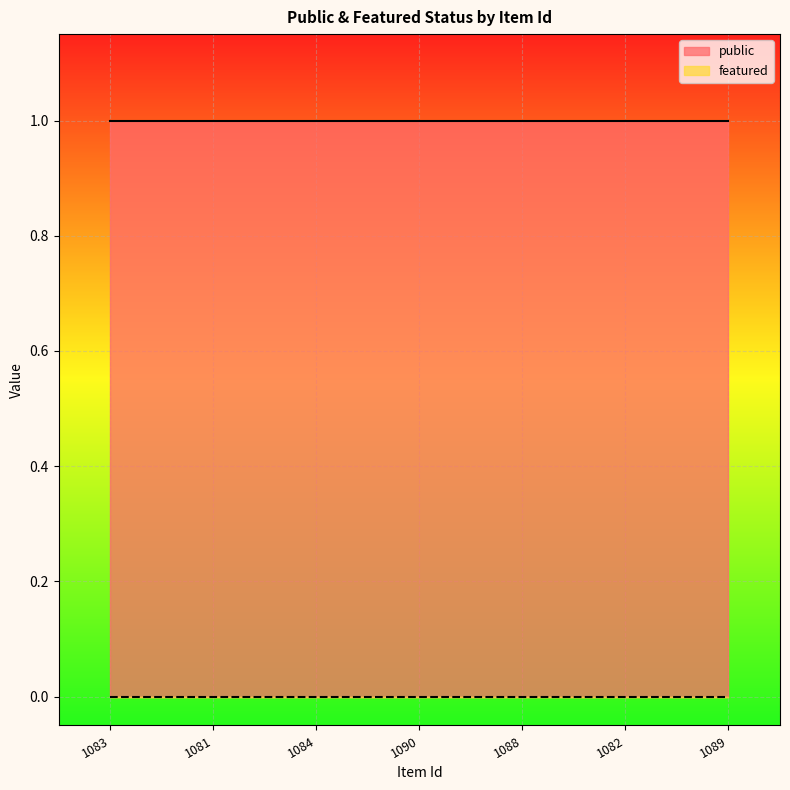

How many distinct data groups are displayed?

2